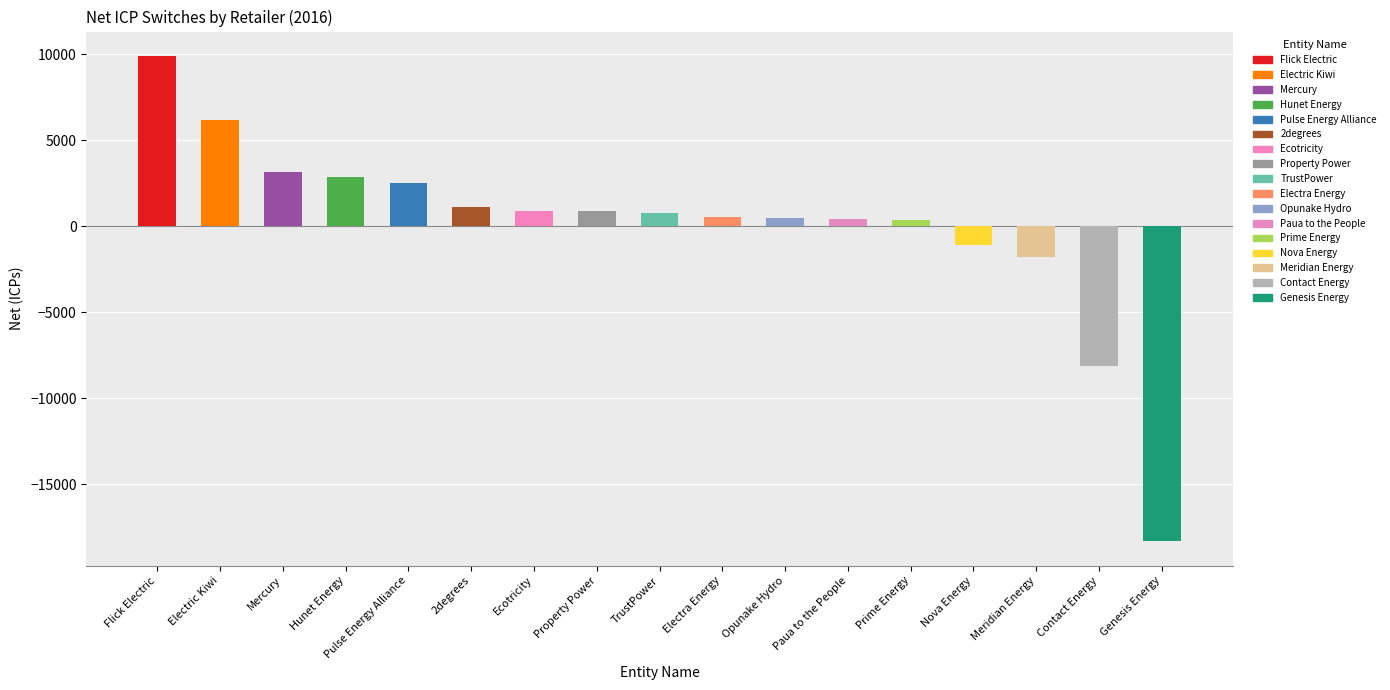

What position from the left is Ecotricity?

7